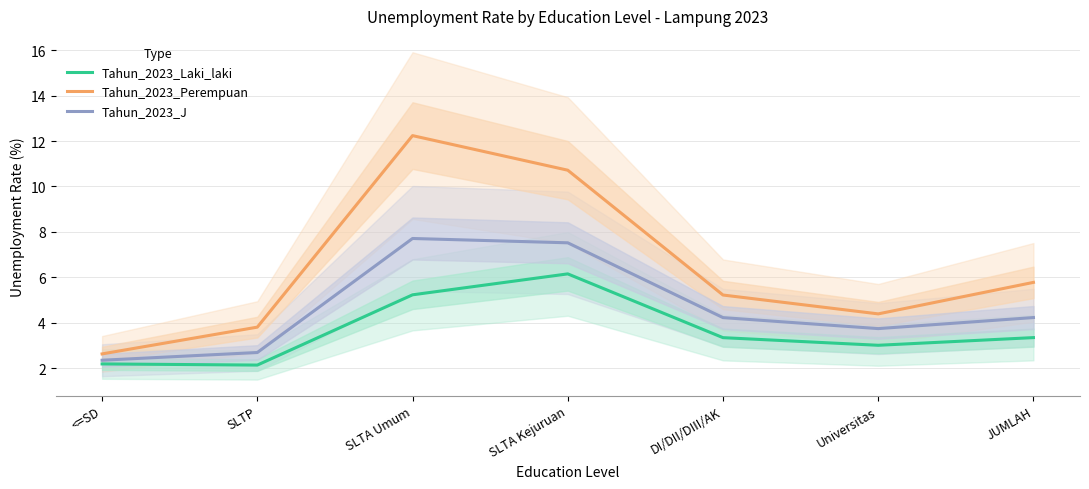

What is the sum of the Tahun_2023_J values at Universitas and <=SD?

6.1